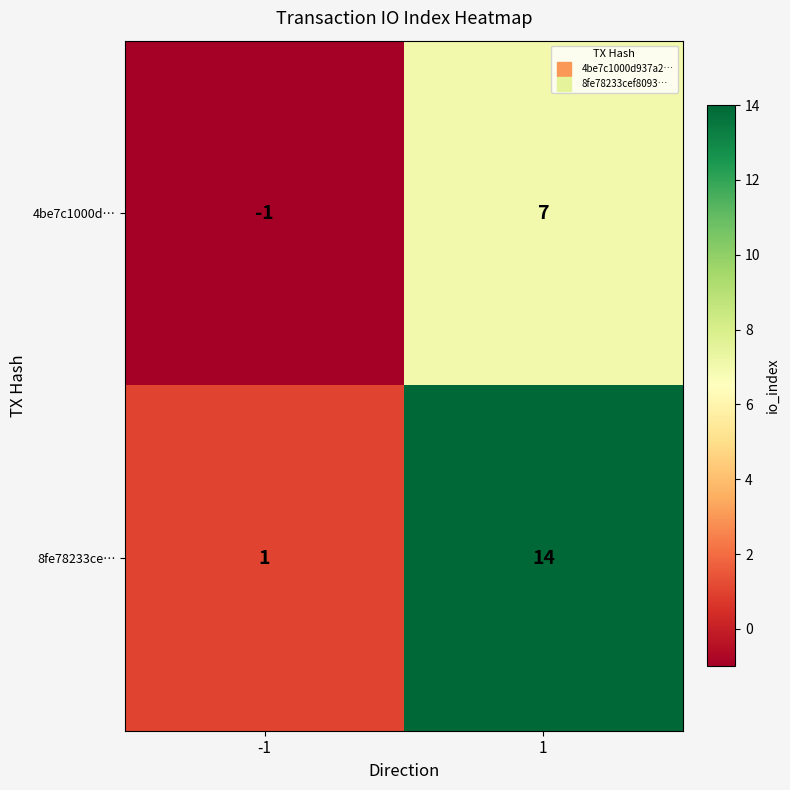

What is the difference between the highest and lowest values at 1?

7